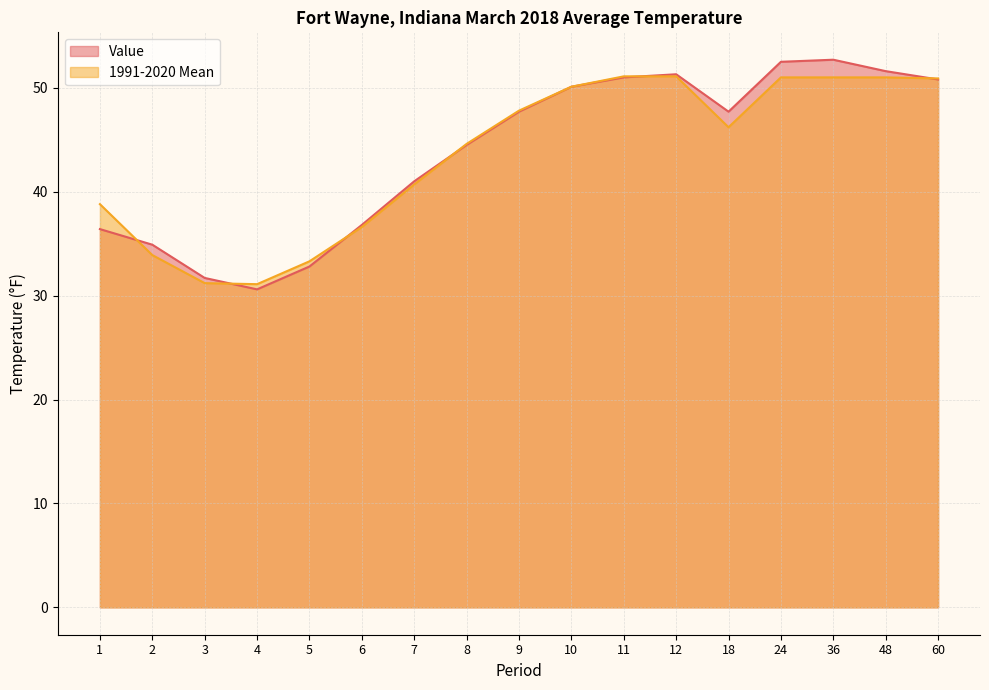

What is the average value of the 1991-2020 Mean series?

43.6